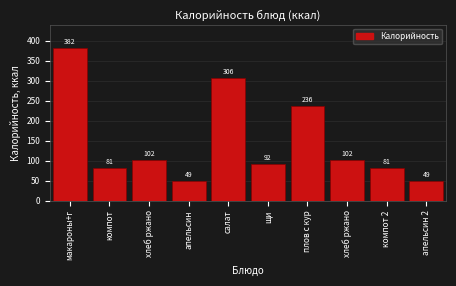

How many bars are there in total?

10